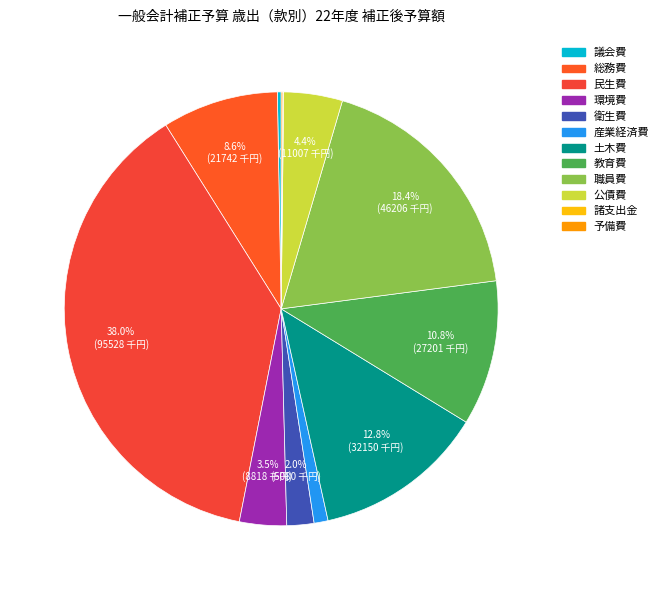

Rank the categories by value from lowest to highest.

諸支出金, 予備費, 議会費, 産業経済費, 衛生費, 環境費, 公債費, 総務費, 教育費, 土木費, 職員費, 民生費